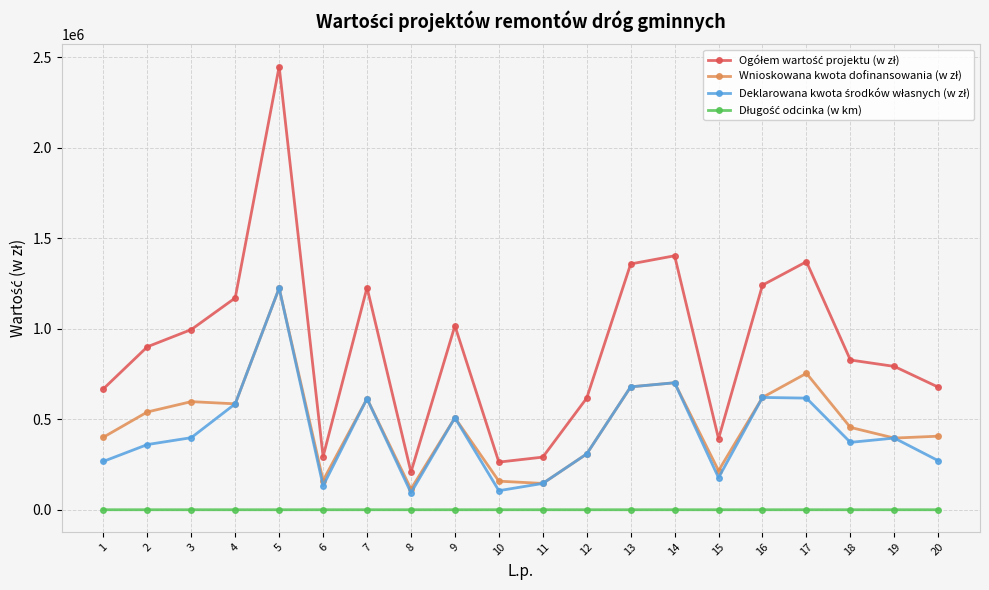

At which category is the sum across all series the highest?

5